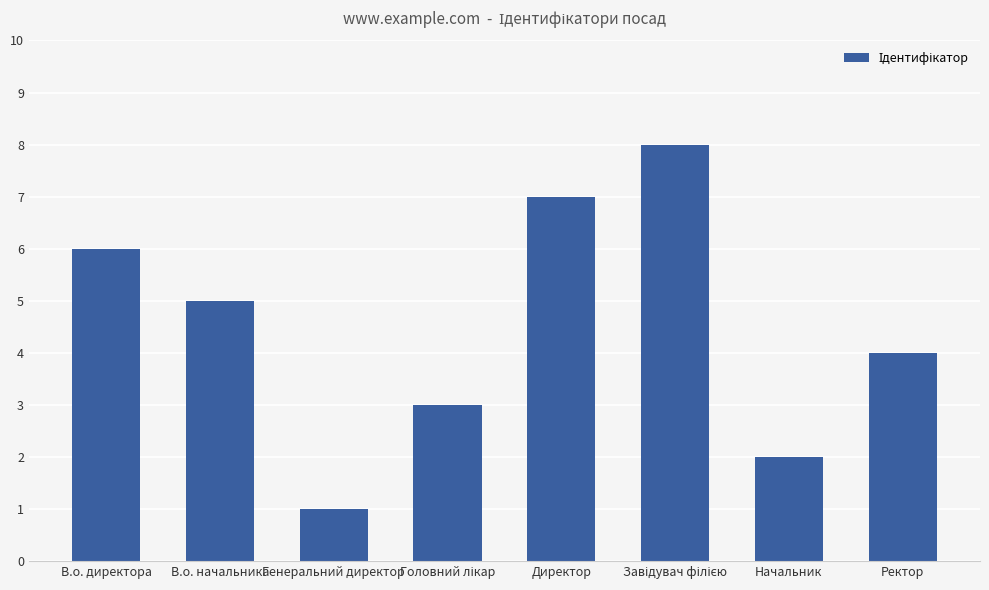

Read the value at В.о. начальника.

5